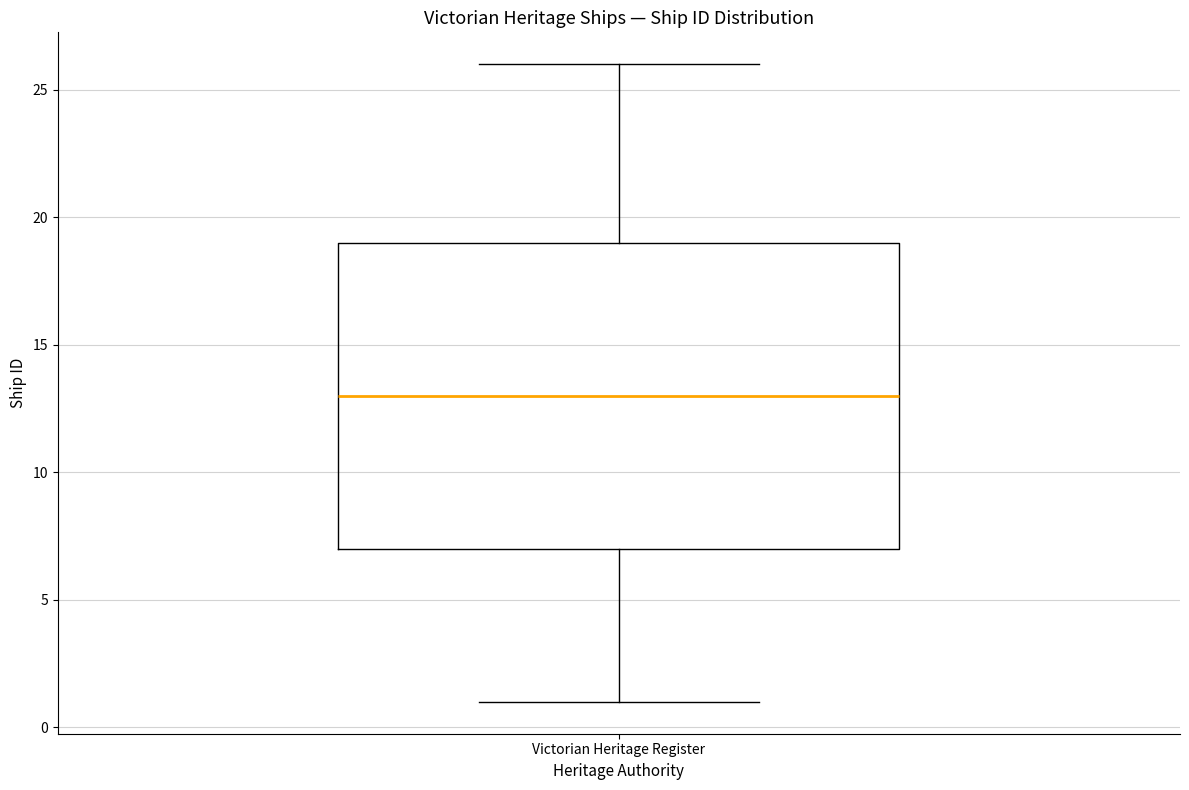

Transcribe this box plot: give where the median line is, the range the box spans, and where the two whiskers end, as read against the y-axis. The values are not printed on the chart, so give them approximately, as read against the axis.

median 13, box 7 to 19, whiskers 1 to 26